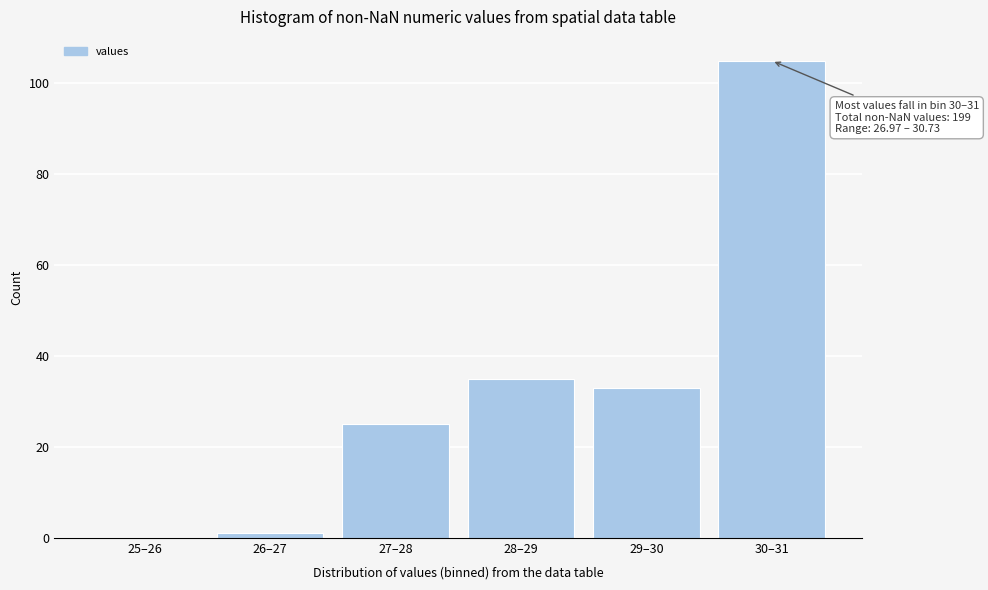

Reading left to right, list all the values displayed in this chart.

25–26=0	26–27=1	27–28=25	28–29=35	29–30=33	30–31=105